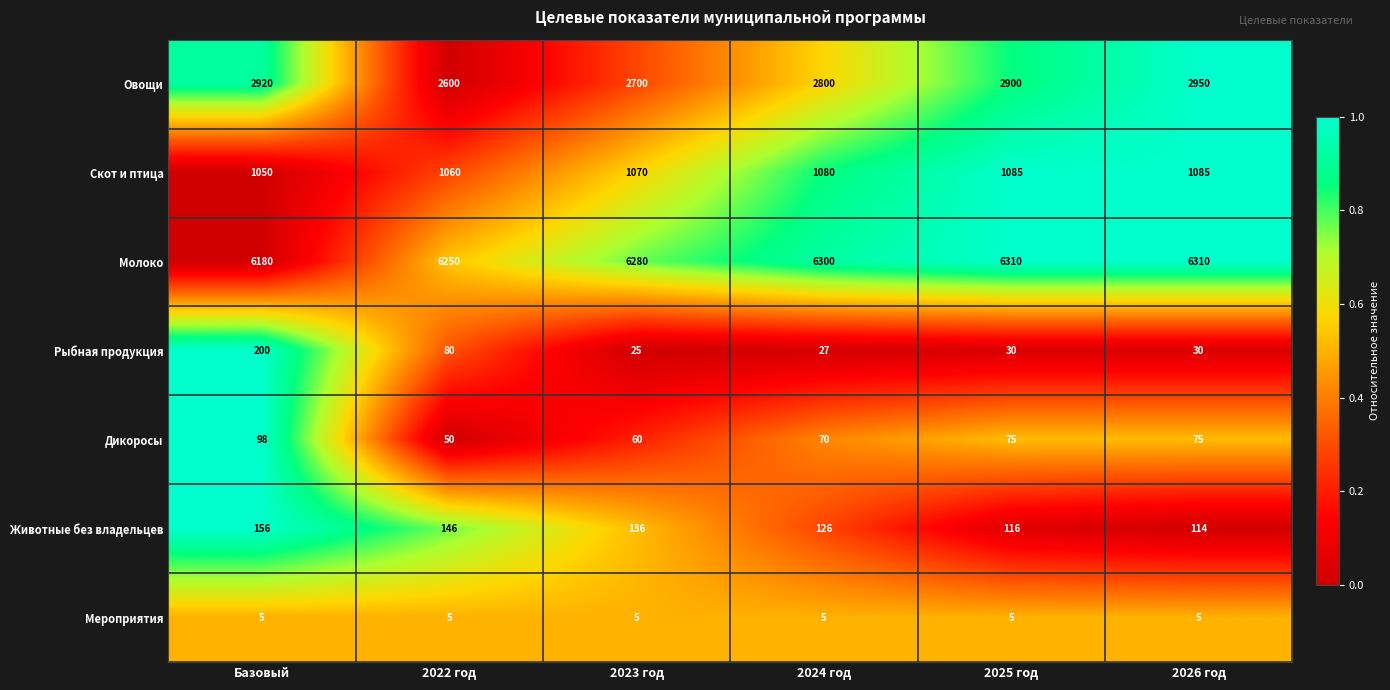

At which category is the sum across all series the highest?

Базовый